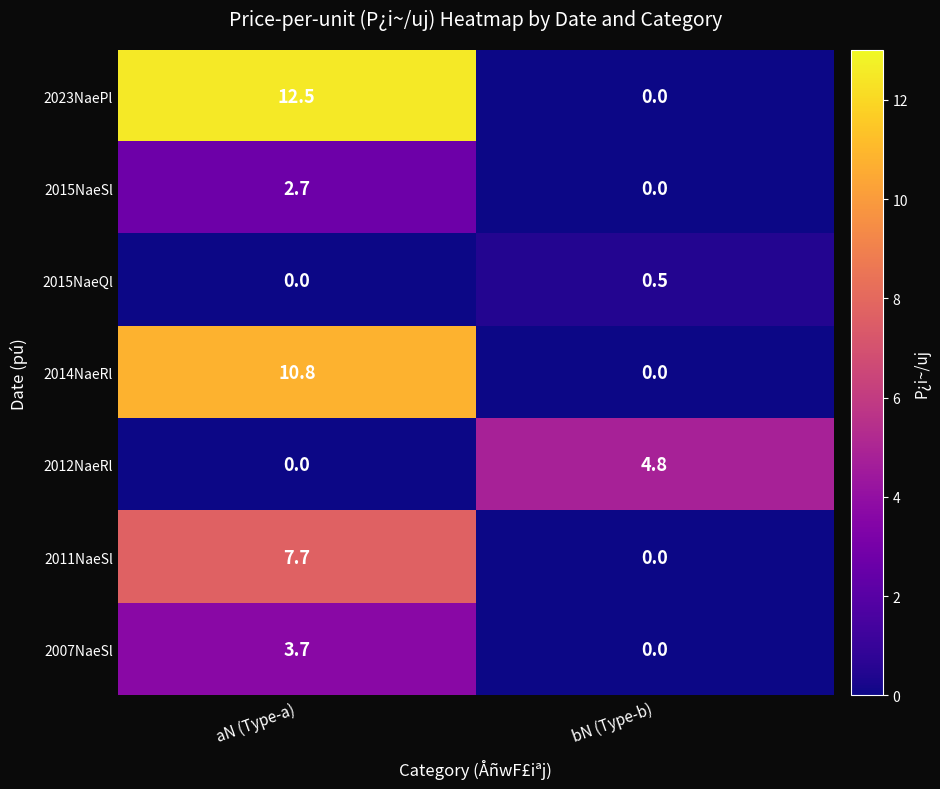

The 2011NaeSl series shows 4.6 at aN (Type-a). True or false?

False